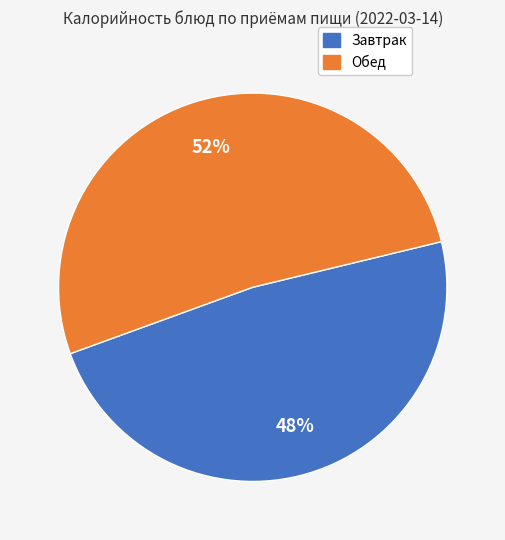

To the nearest percent, what is the average slice percentage?

50%